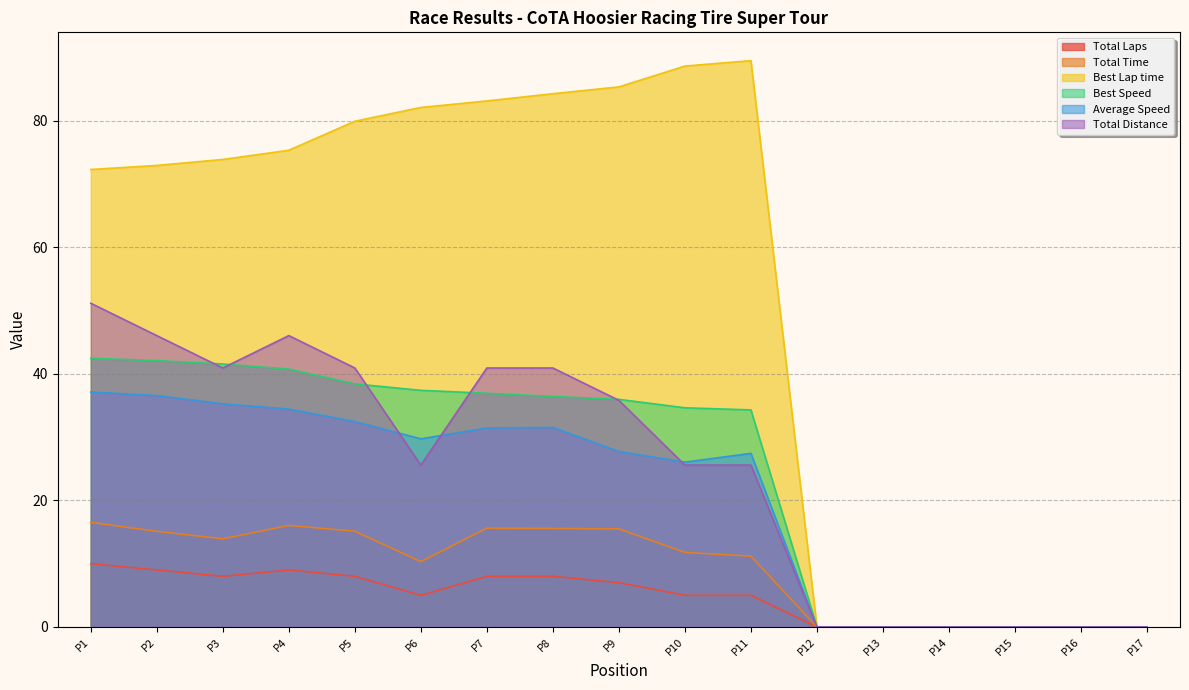

At P2, list the series in order from smallest to largest.

Total Laps, Total Time, Average Speed, Best Speed, Total Distance, Best Lap time